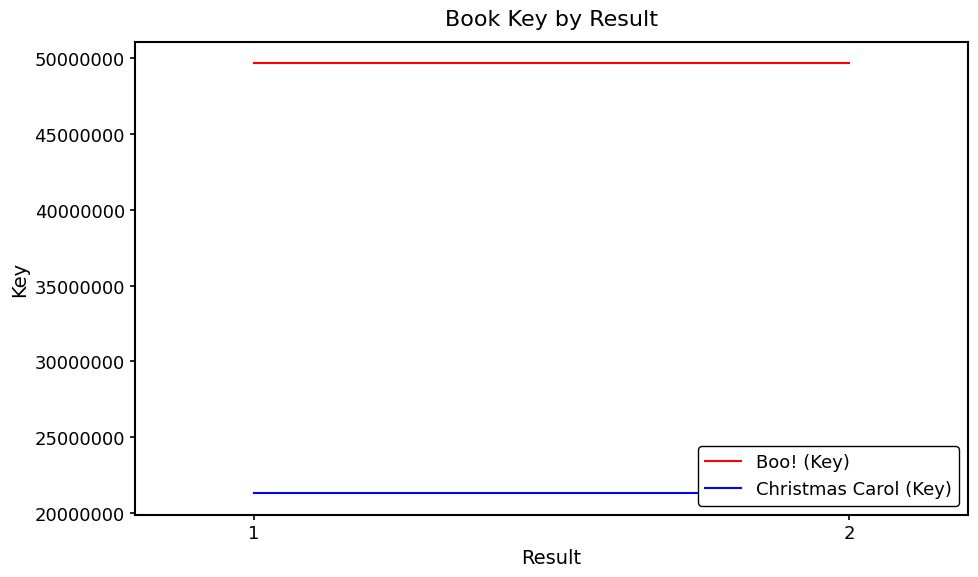

Which label corresponds to the largest value in the chart?

1